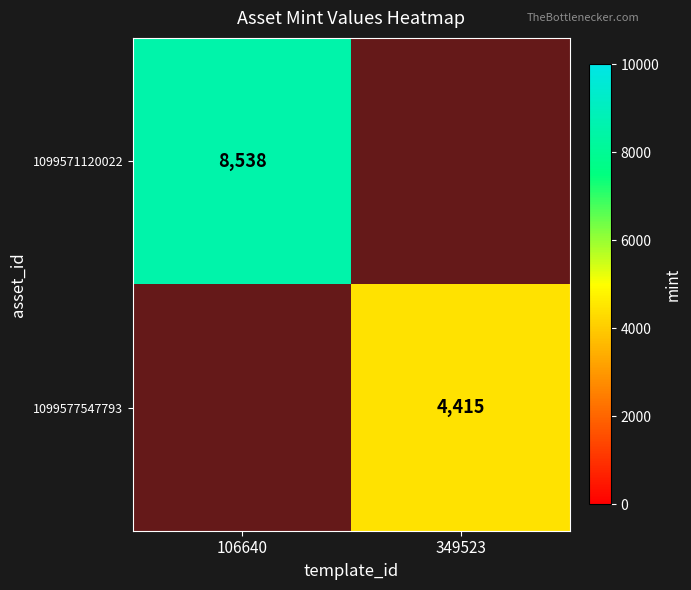

The value of 1099571120022 at 106640 is 4693. True or false?

False